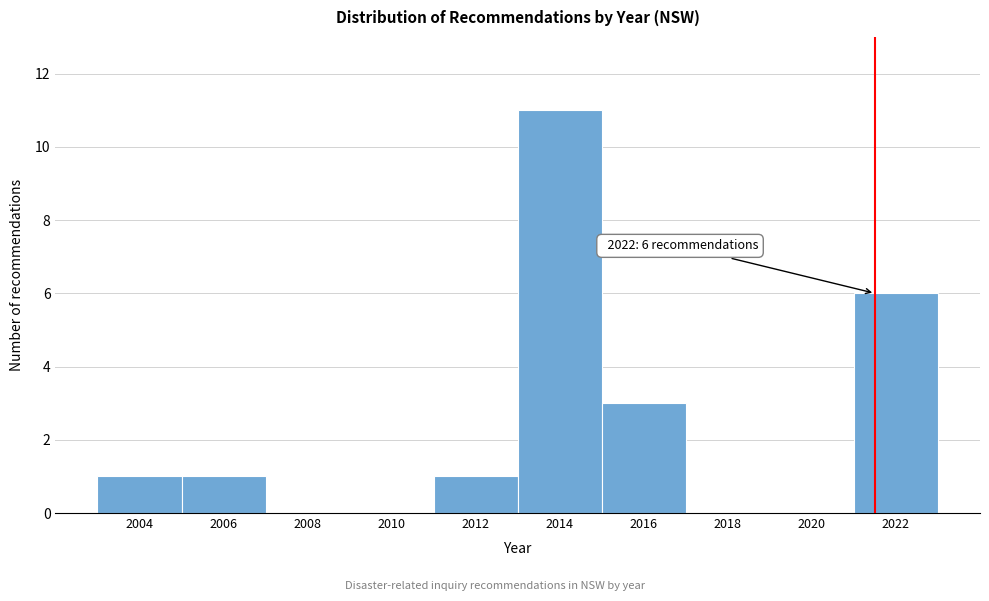

Reading left to right, transcribe all the data shown in this chart.

2004=1	2006=1	2008=0	2010=0	2012=1	2014=11	2016=3	2018=0	2020=0	2022=6